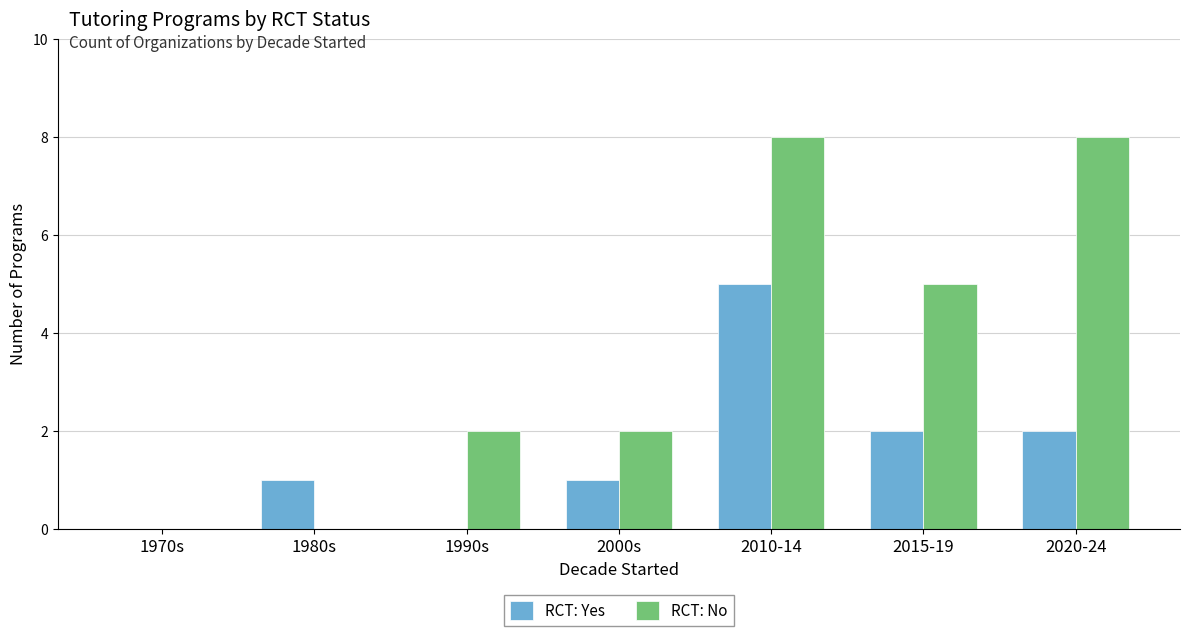

Reading right to left, list all the values displayed in this chart.

RCT: Yes: 2020-24=2	2015-19=2	2010-14=5	2000s=1	1990s=0	1980s=1	1970s=0
RCT: No: 2020-24=8	2015-19=5	2010-14=8	2000s=2	1990s=2	1980s=0	1970s=0